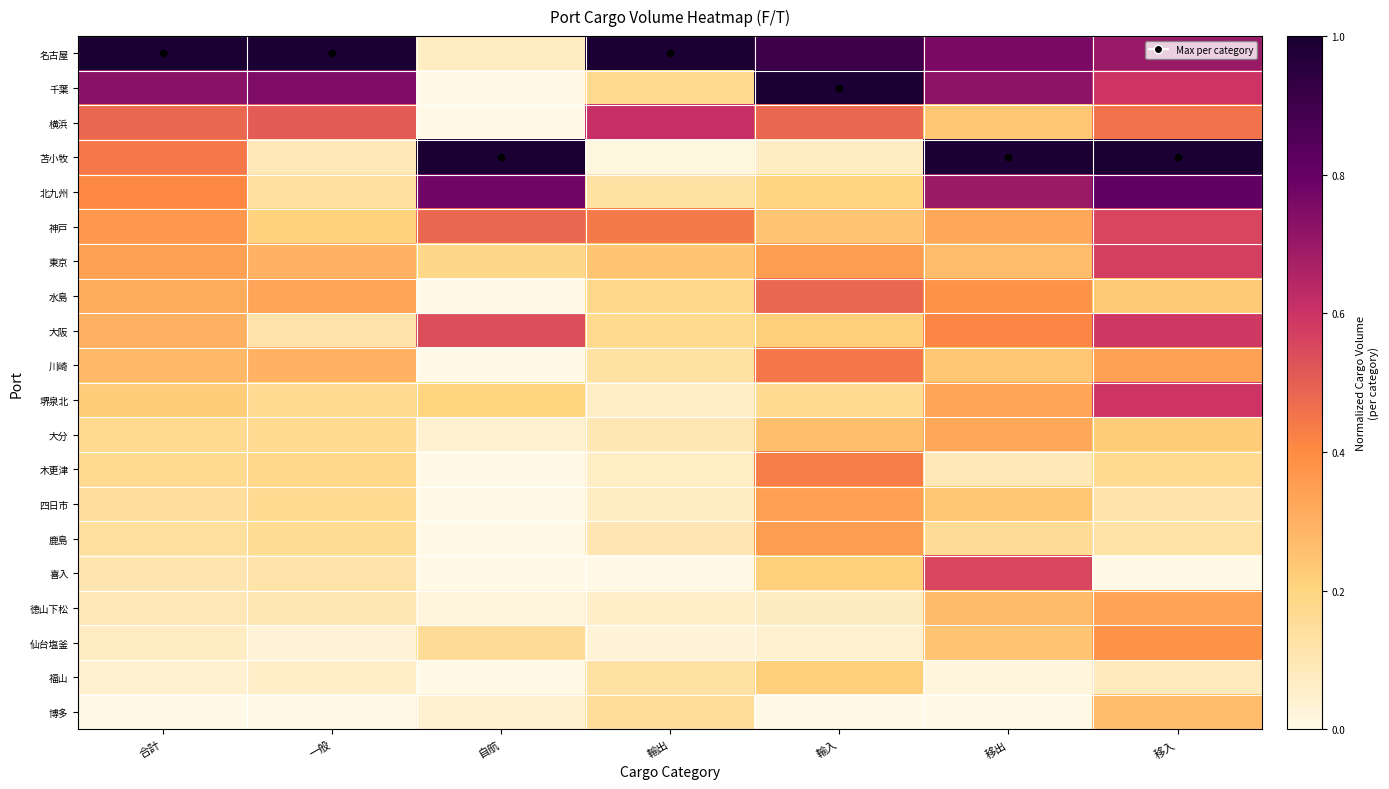

What is the spread (max minus min) of values at 合計?

1.0